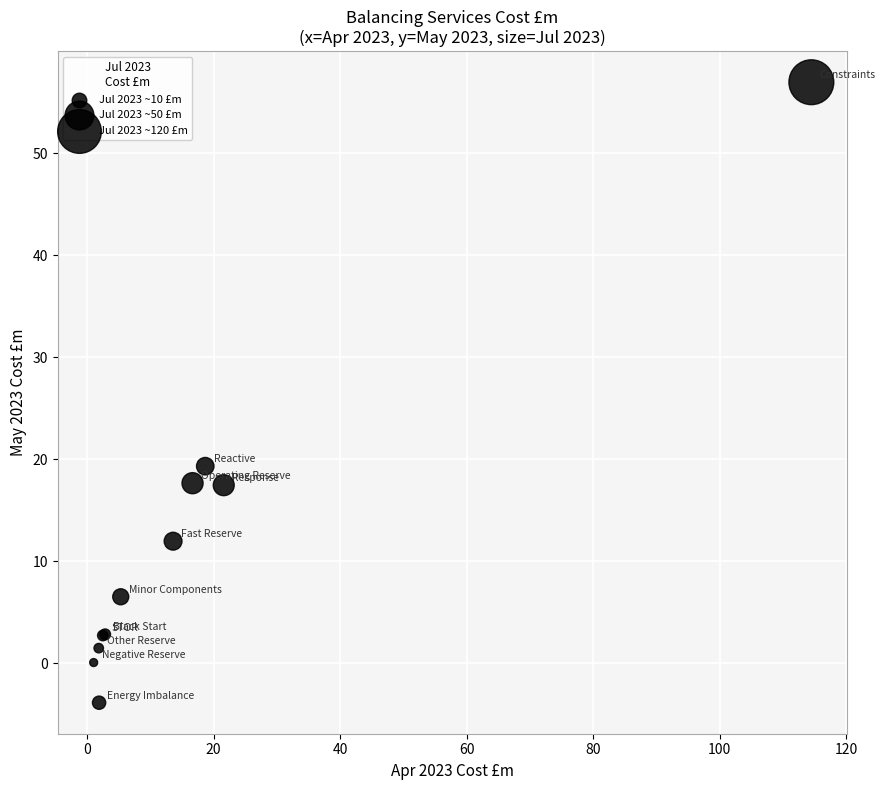

What Y value in the scatter plot is closest to 26?

19.3